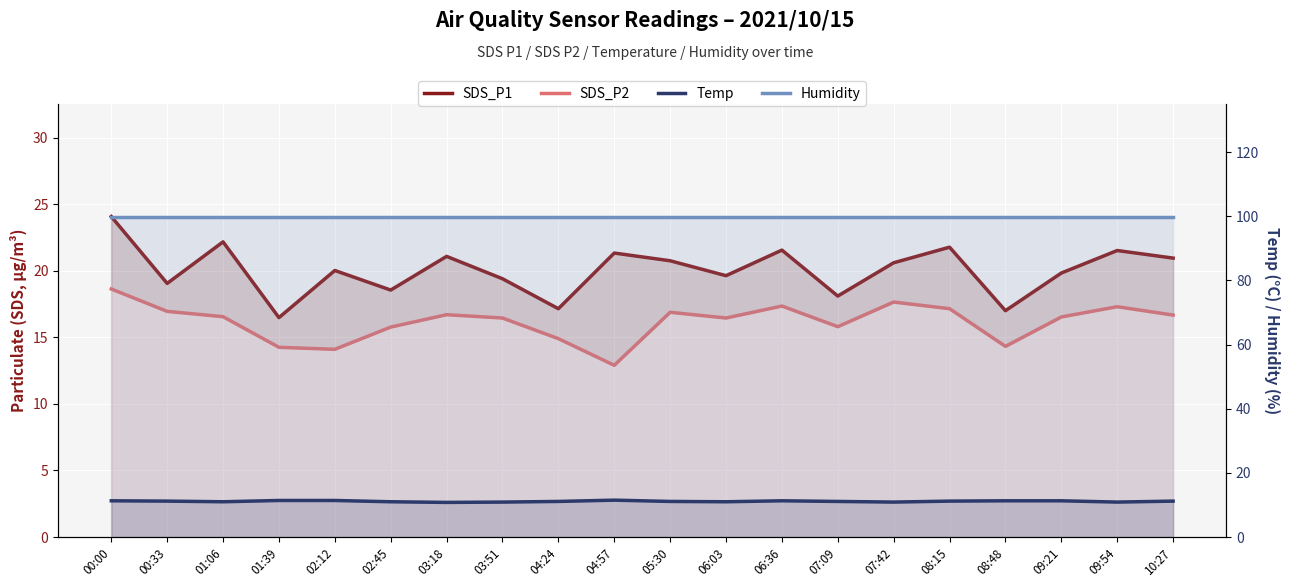

How many lines are shown in the chart?

4